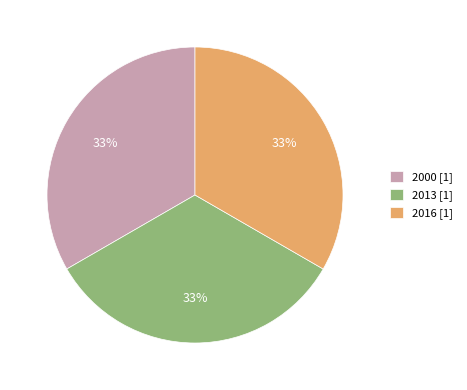

To the nearest percent, what portion does 2013 represent?

33%